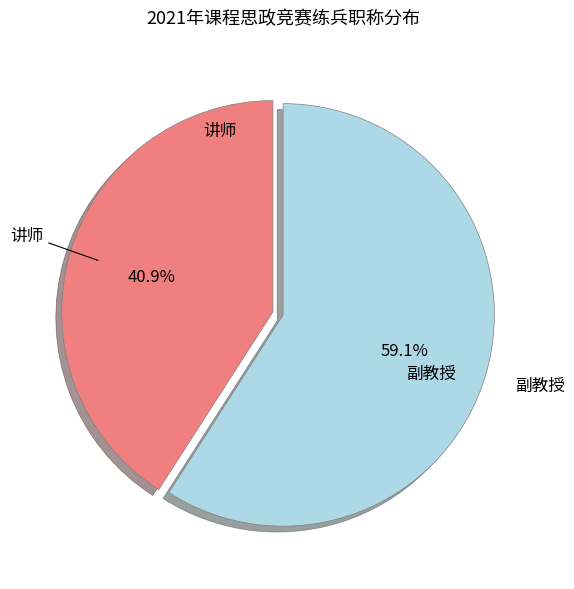

How many slices are in this pie chart?

2